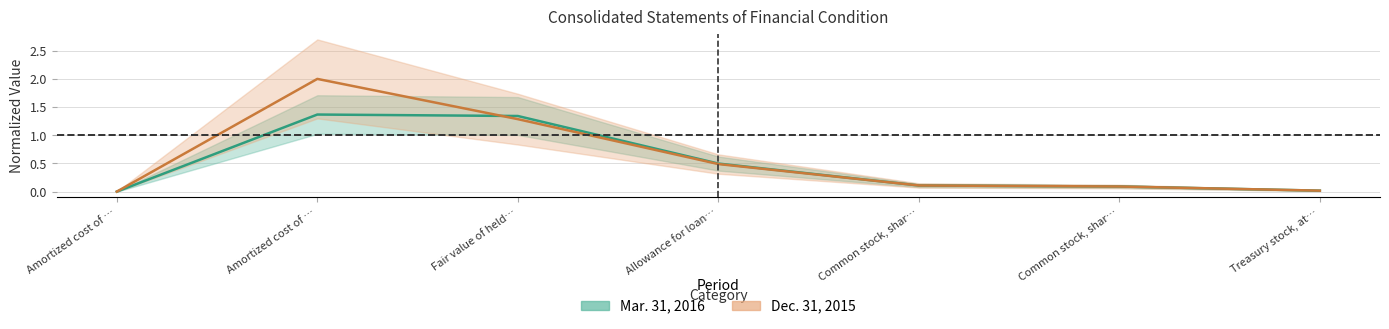

Which label corresponds to the largest value in the chart?

Amortized cost of …